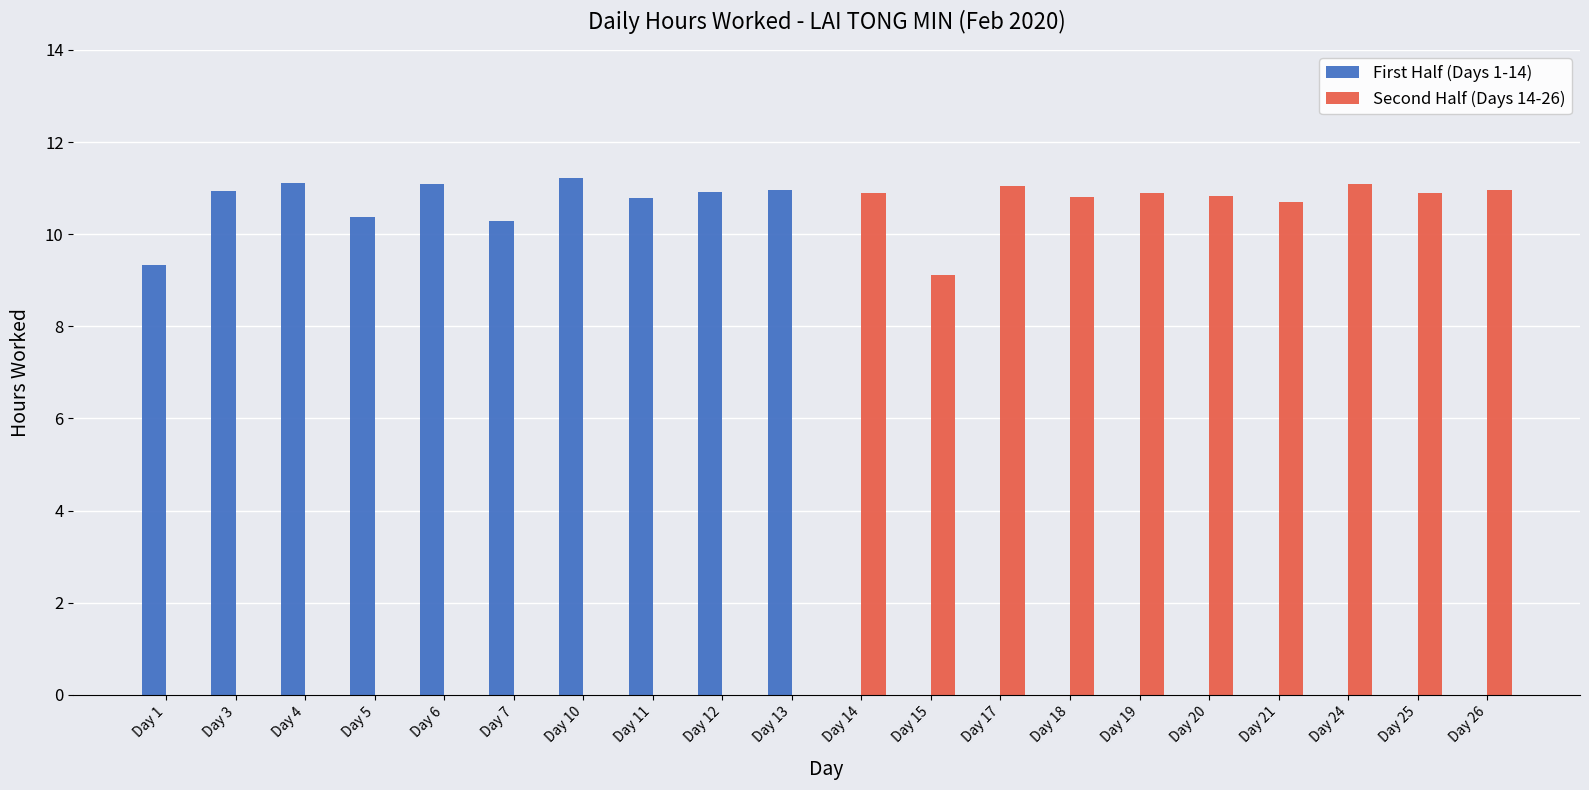

How many groups of bars are there?

20